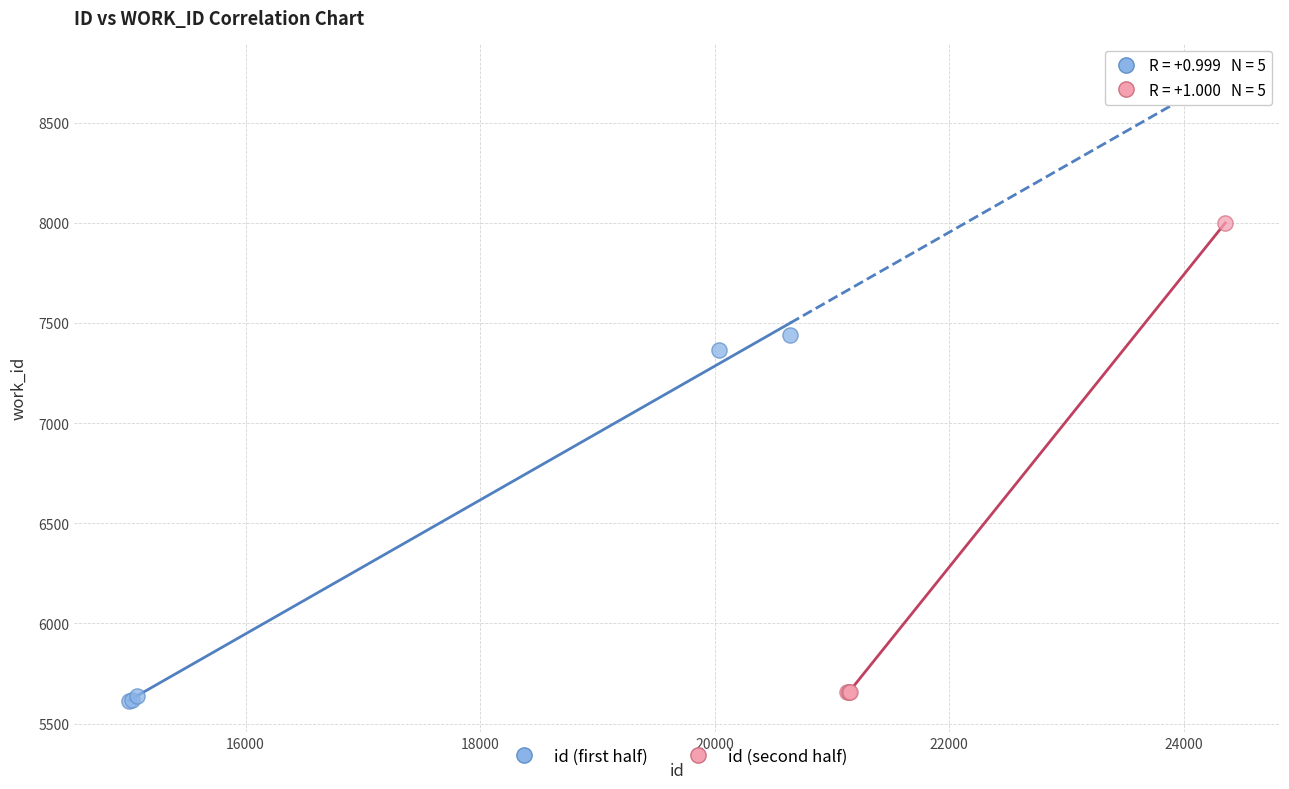

Which series contains the highest Y value?

id (second half)